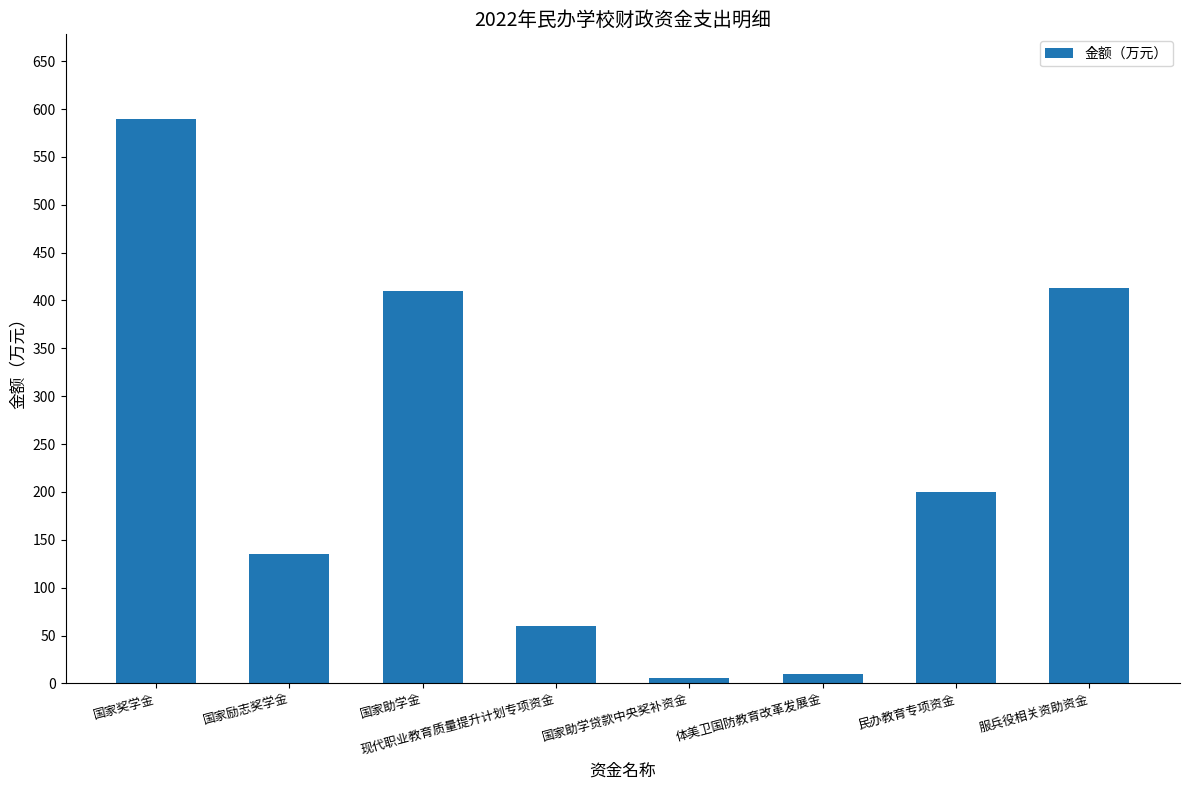

What is the change in value from 国家励志奖学金 to 国家助学贷款中央奖补资金?

-129.8